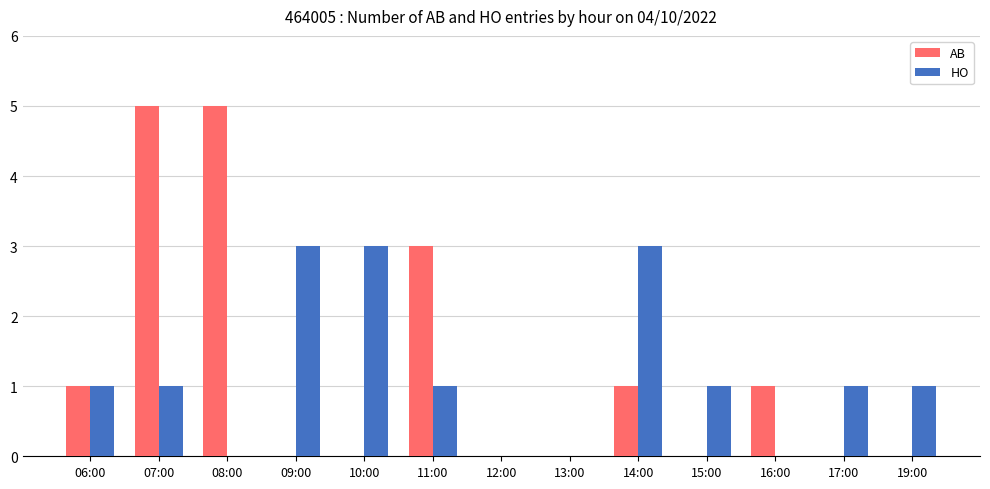

Are the bars grouped side by side (vs. stacked)?

Yes